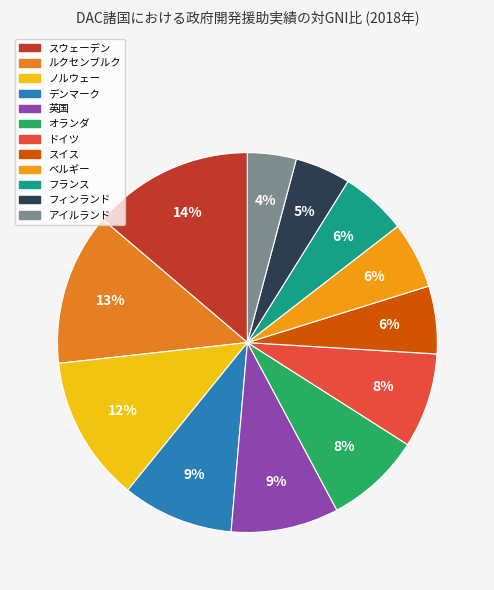

How many segments does this pie chart have?

12